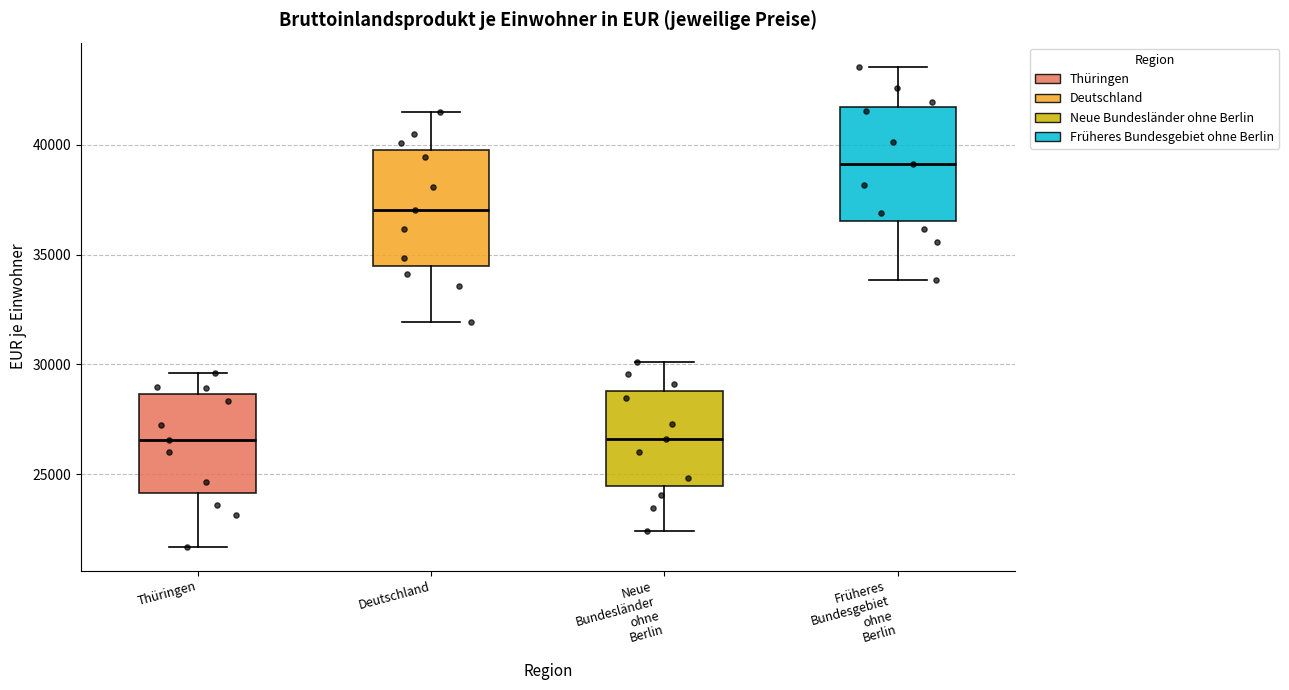

Which box has the highest median line?

Früheres Bundesgebiet ohne Berlin